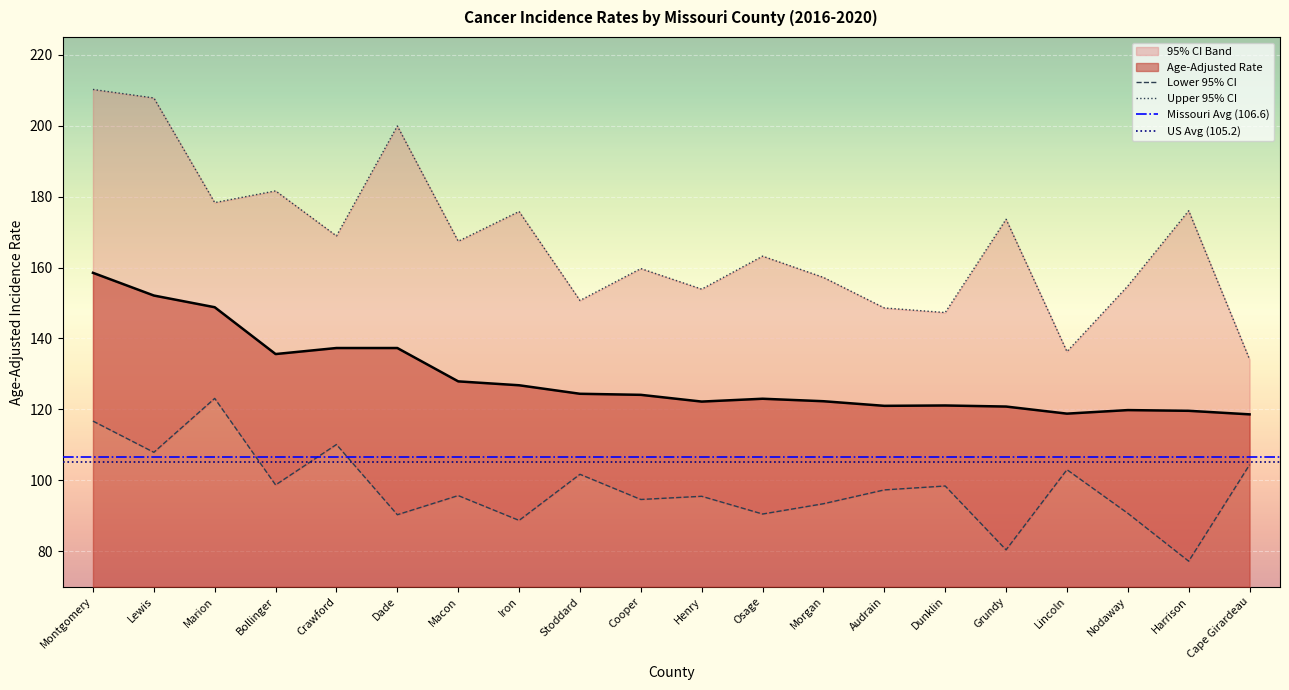

At which label does Age-Adjusted Rate reach its minimum?

Cape Girardeau